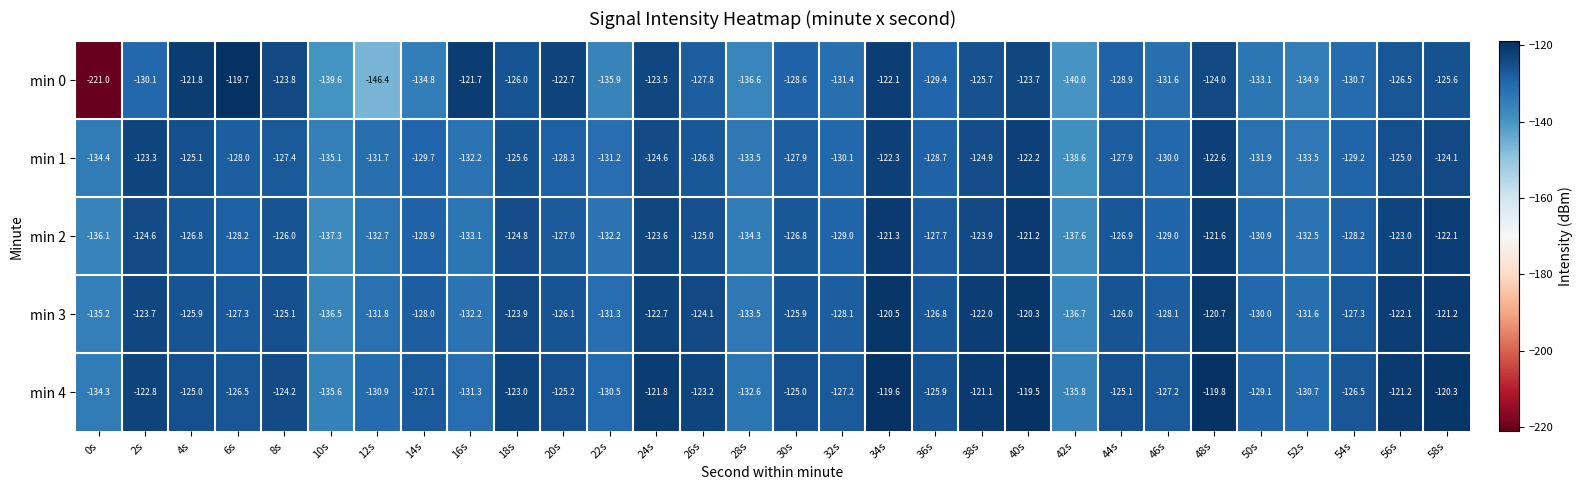

What is the difference between the highest and lowest values at 24s?

2.8